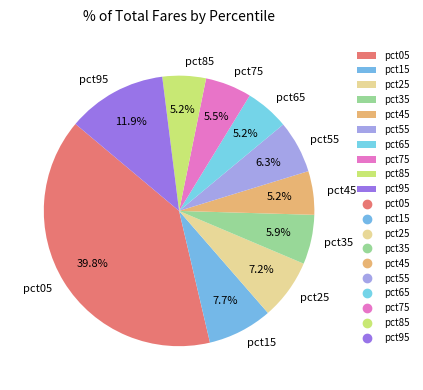

The pct25 slice represents 7% of the pie. True or false?

True